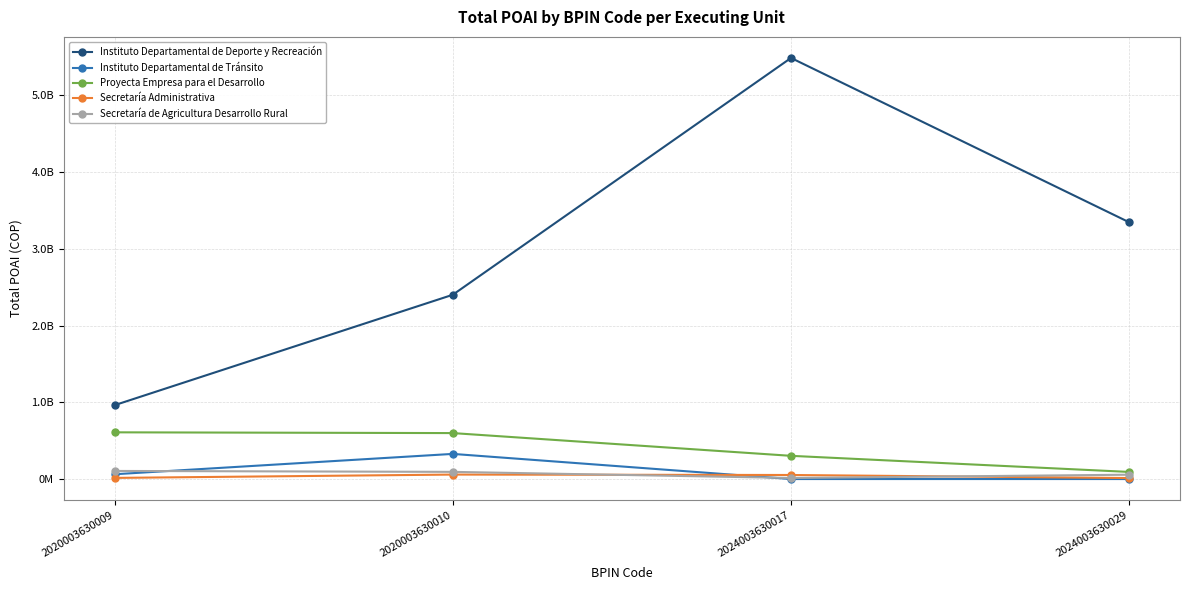

Reading left to right, extract all data points from this chart.

Instituto Departamental de Deporte y Recreación: 962559903.6	2401679067.9	5488191718.8	3345877654.9
Instituto Departamental de Tránsito: 62450000.0	327667441.7	0.0	0.0
Proyecta Empresa para el Desarrollo: 608861858.3	598941502.3	302527483.0	92525000.0
Secretaría Administrativa: 14800000.0	58250000.0	52800000.0	12900000.0
Secretaría de Agricultura Desarrollo Rural: 105500000.0	93500000.0	14016666.0	56566666.0